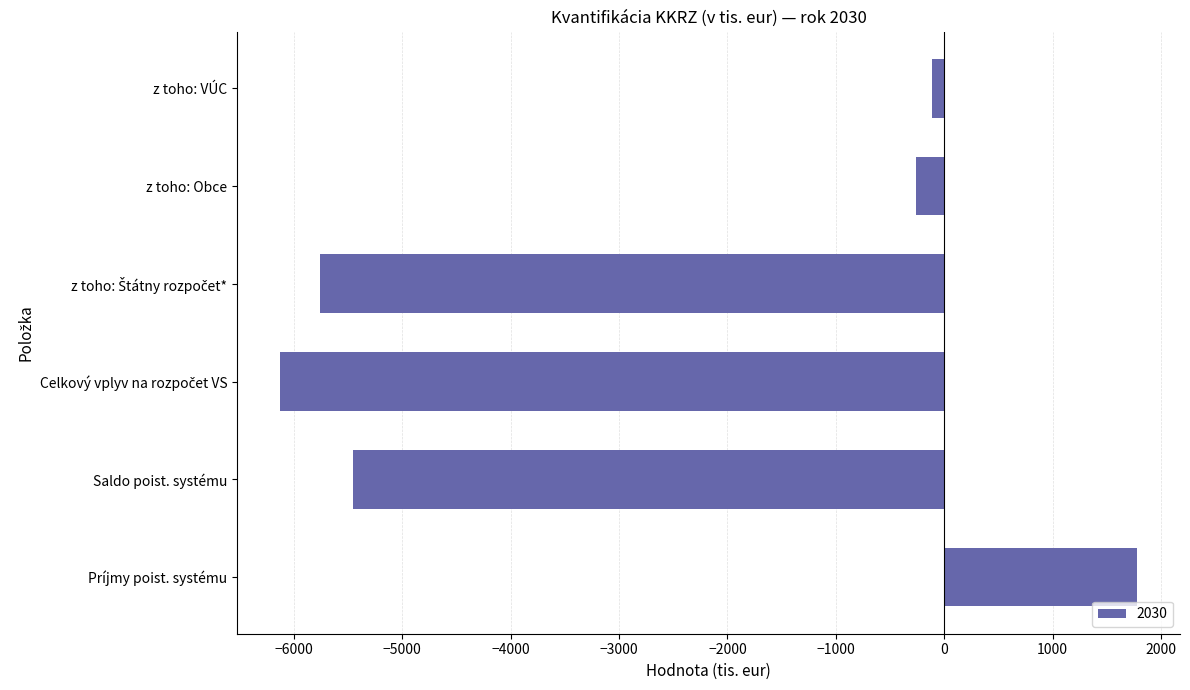

Reading bottom to top, list all the values displayed in this chart.

1778.9	-5458.2	-6127.0	-5757.4	-258.7	-110.9